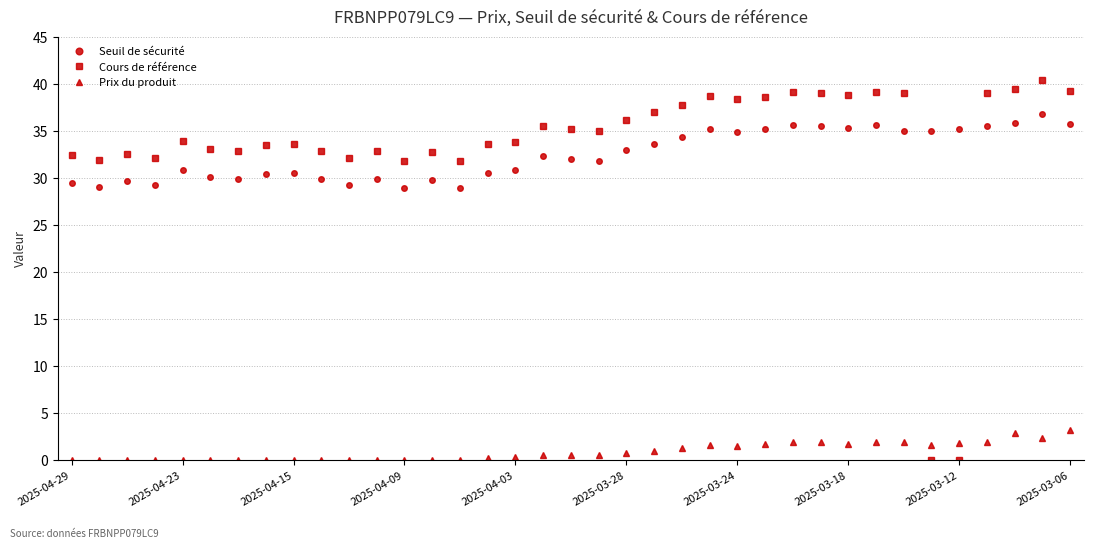

Count the number of data series in this chart.

3